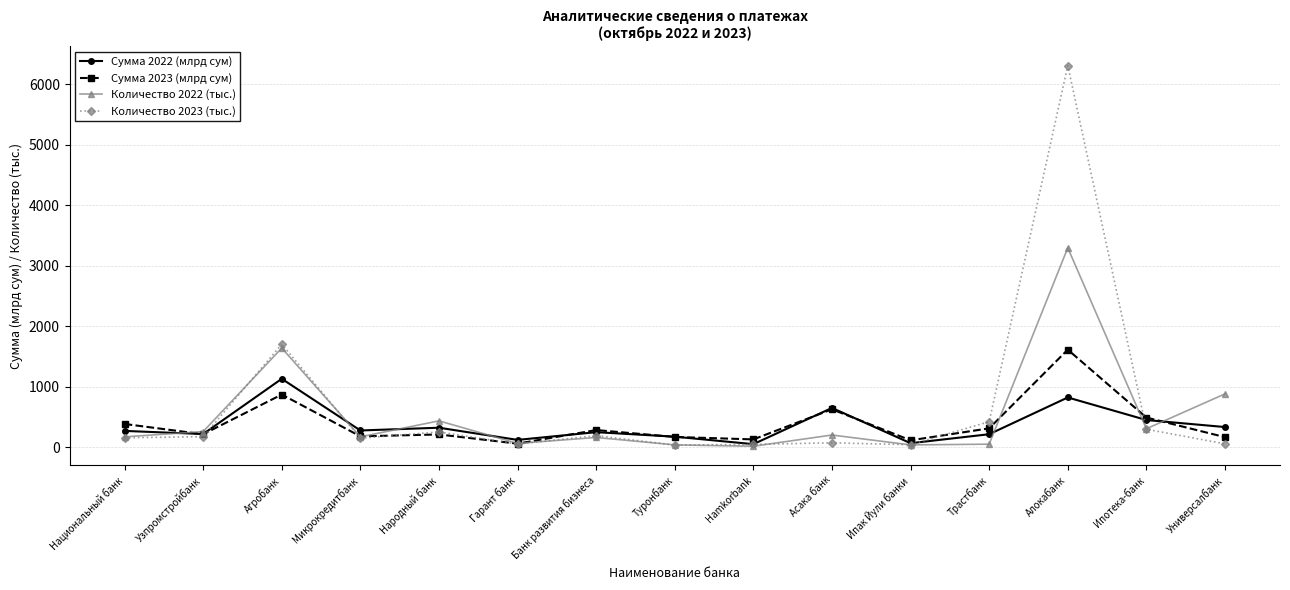

Is this an area chart (filled region under the line)?

No